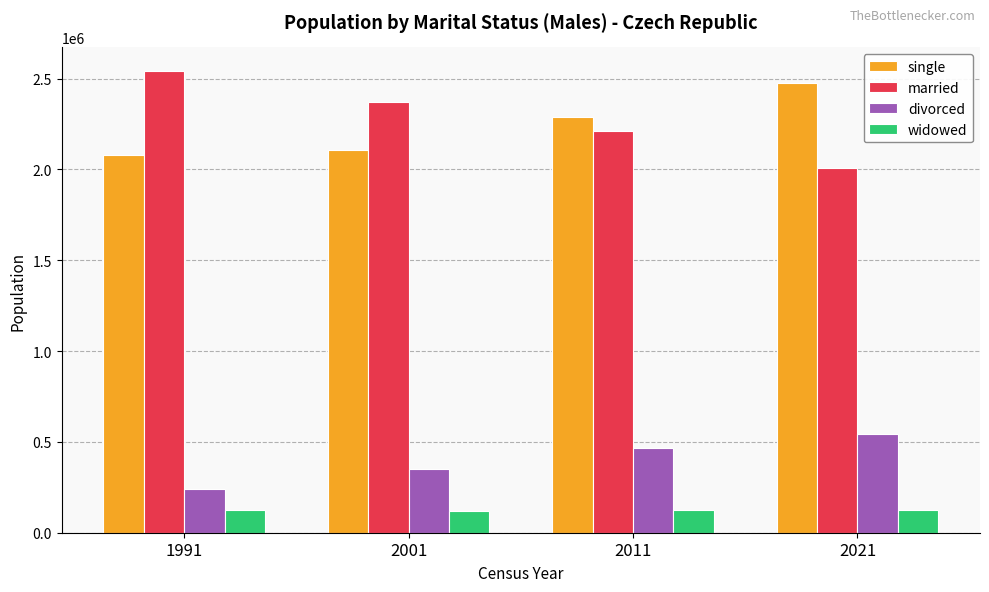

What is the difference between the maximum and minimum values in the widowed series?

4923